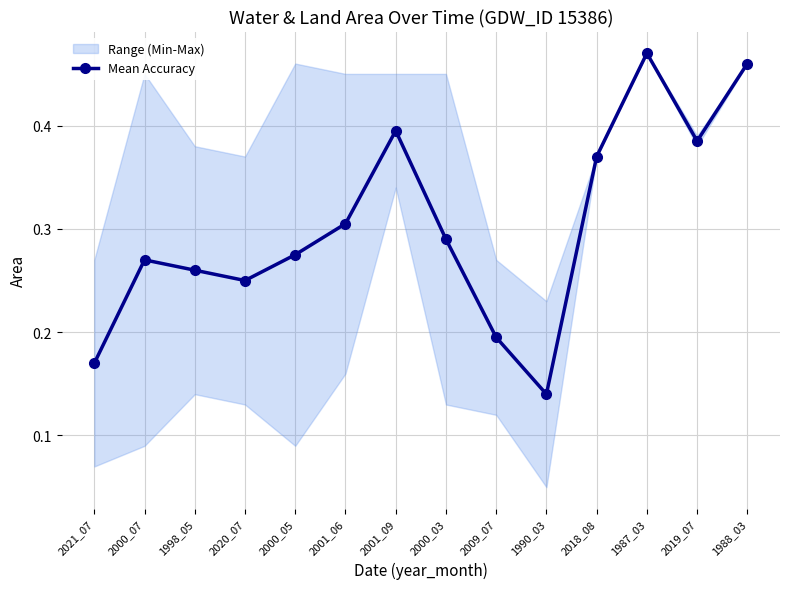

What is the label of the 13th point from the left?

2019_07